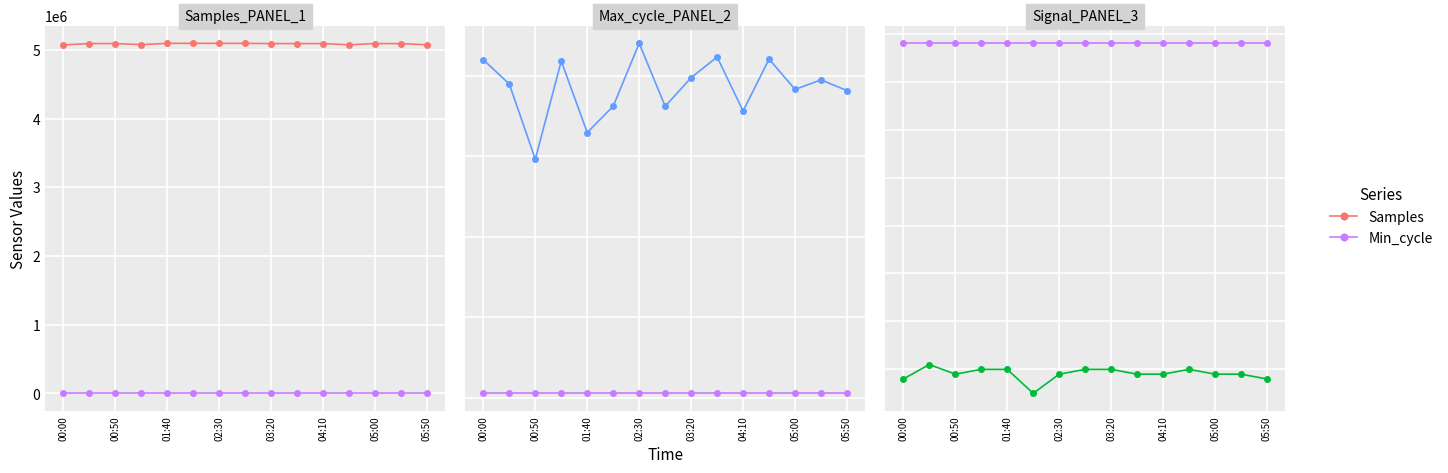

Reading left to right, extract all data points from this chart.

Samples: 5070772	5090785	5090519	5075508	5094044	5094040	5093822	5093400	5090632	5090409	5090496	5072565	5090714	5090153	5072440
Min_cycle: 28	28	28	28	28	28	28	28	28	28	28	28	28	28	28
Max_cycle: 2099	1948	1482	2091	1647	1811	2201	1810	1988	2116	1781	2103	1915	1974	1908
Signal: -42	-39	-41	-40	-40	-45	-41	-40	-40	-41	-41	-40	-41	-41	-42